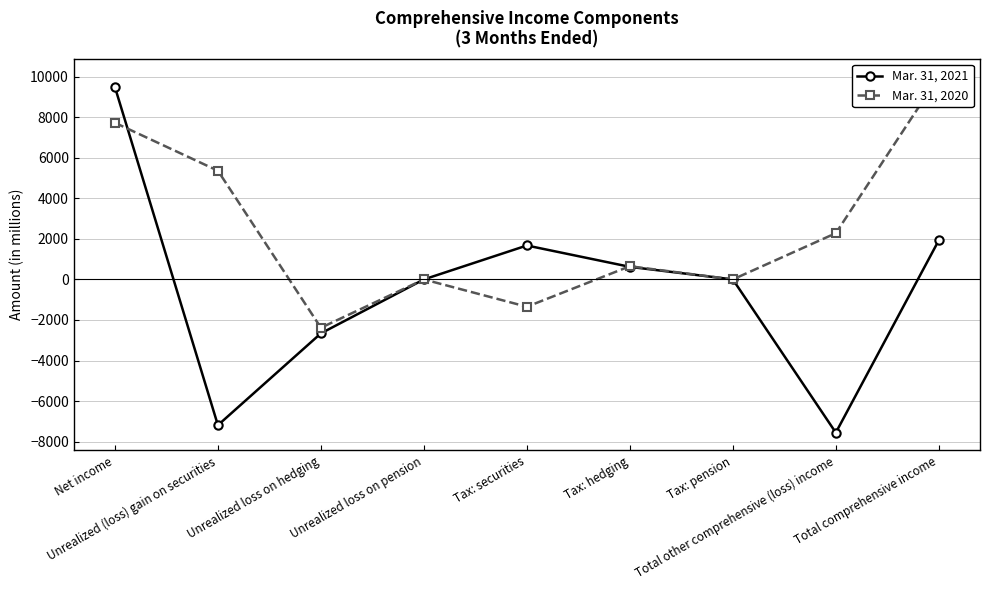

What is the difference between the highest and lowest values at Net income?

1759